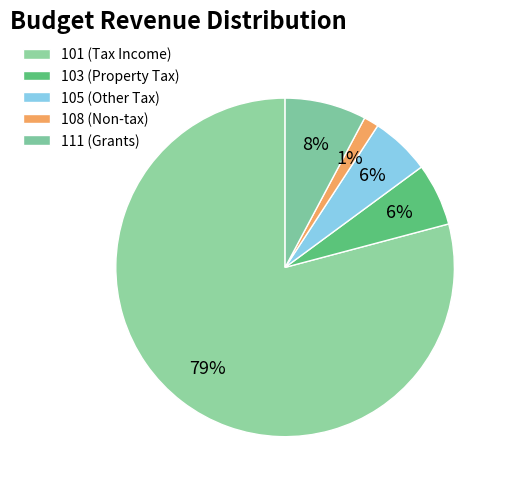

How many slices are in this pie chart?

5